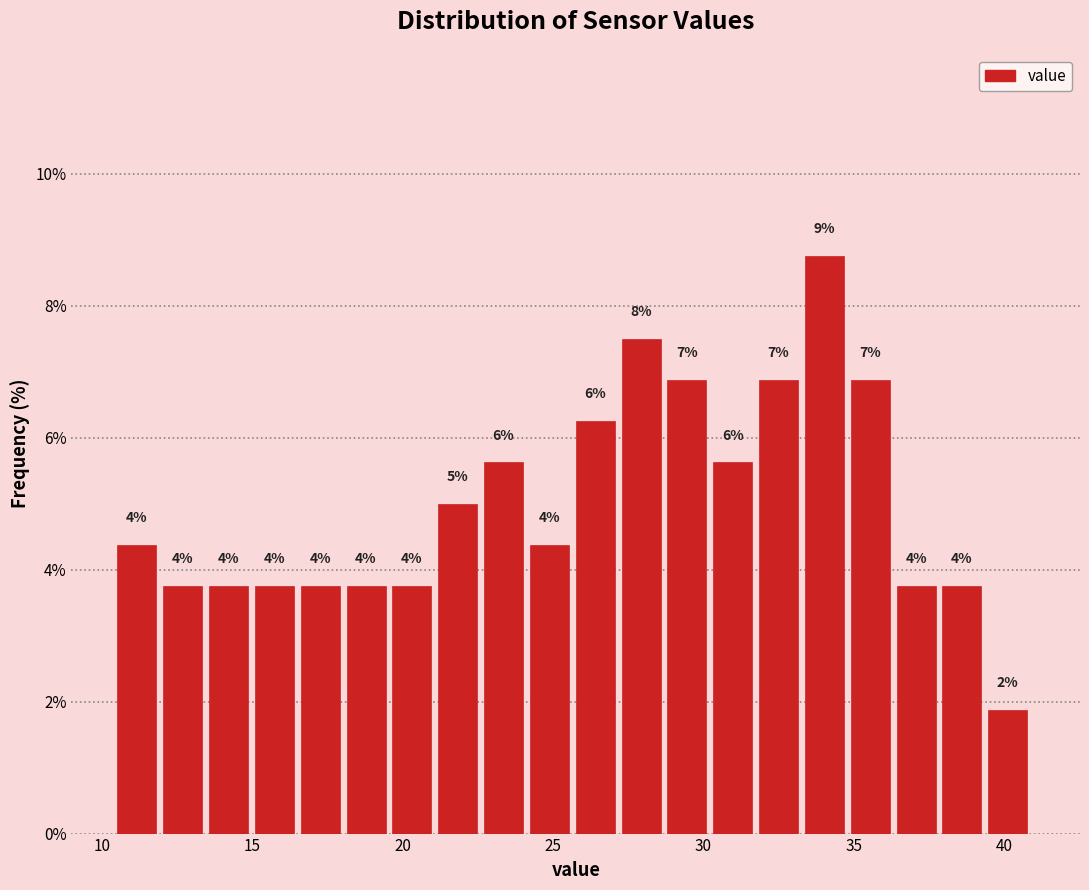

Read against the x-axis, roughly where is the centre of the tallest bar?

34.0